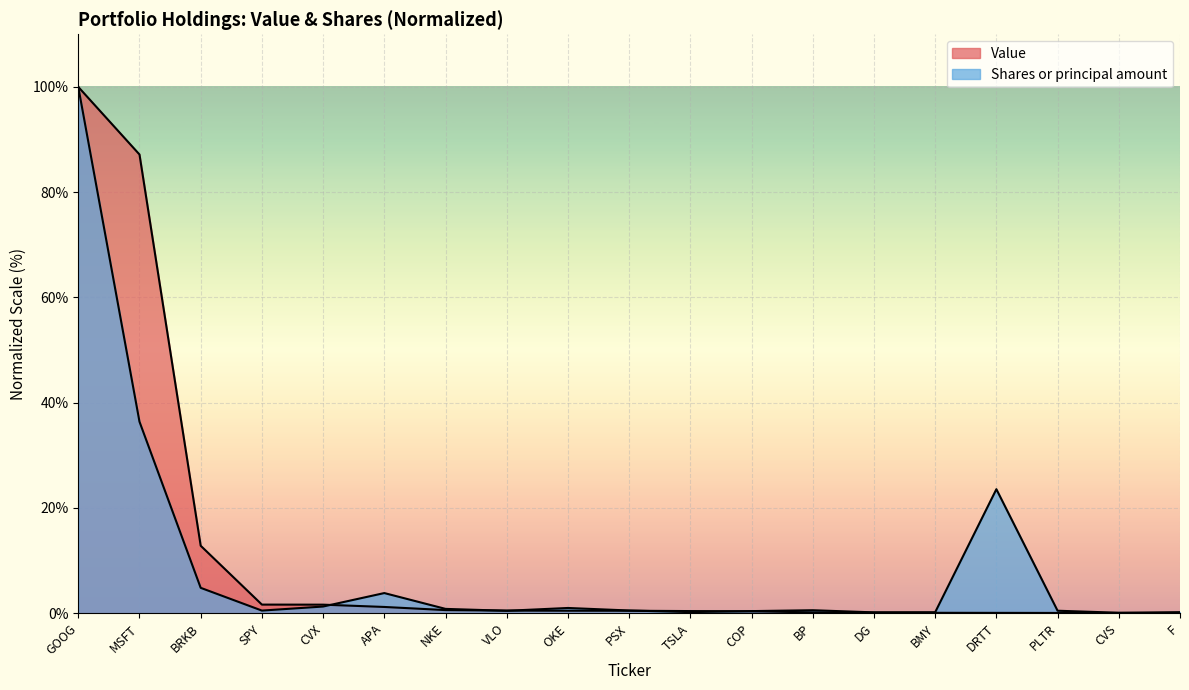

Which series changed the most between BP and DG?

Shares or principal amount